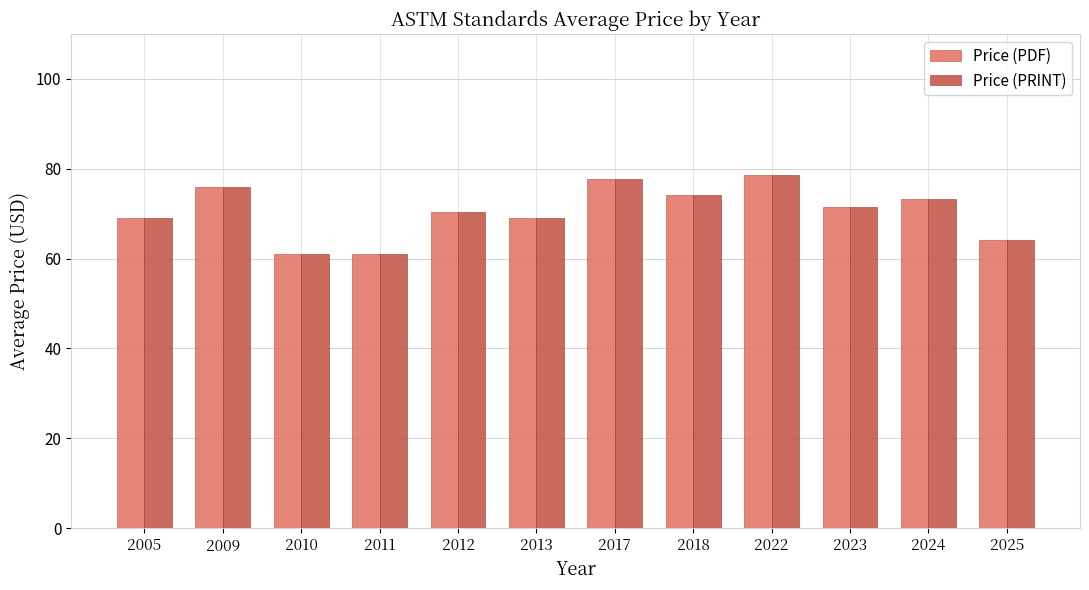

Is it true that Price (PDF) equals 46.6 at 2009?

False